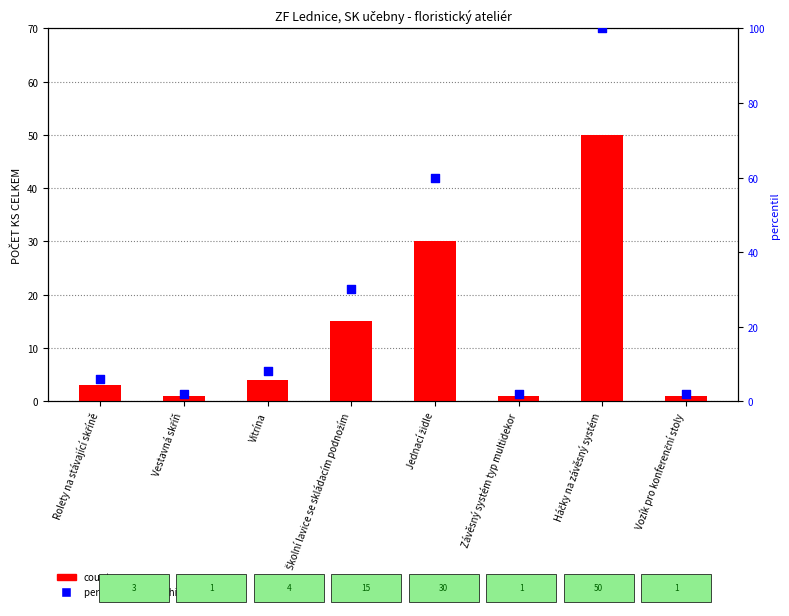

At which category is the sum across all series the highest?

Háčky na závěsný systém